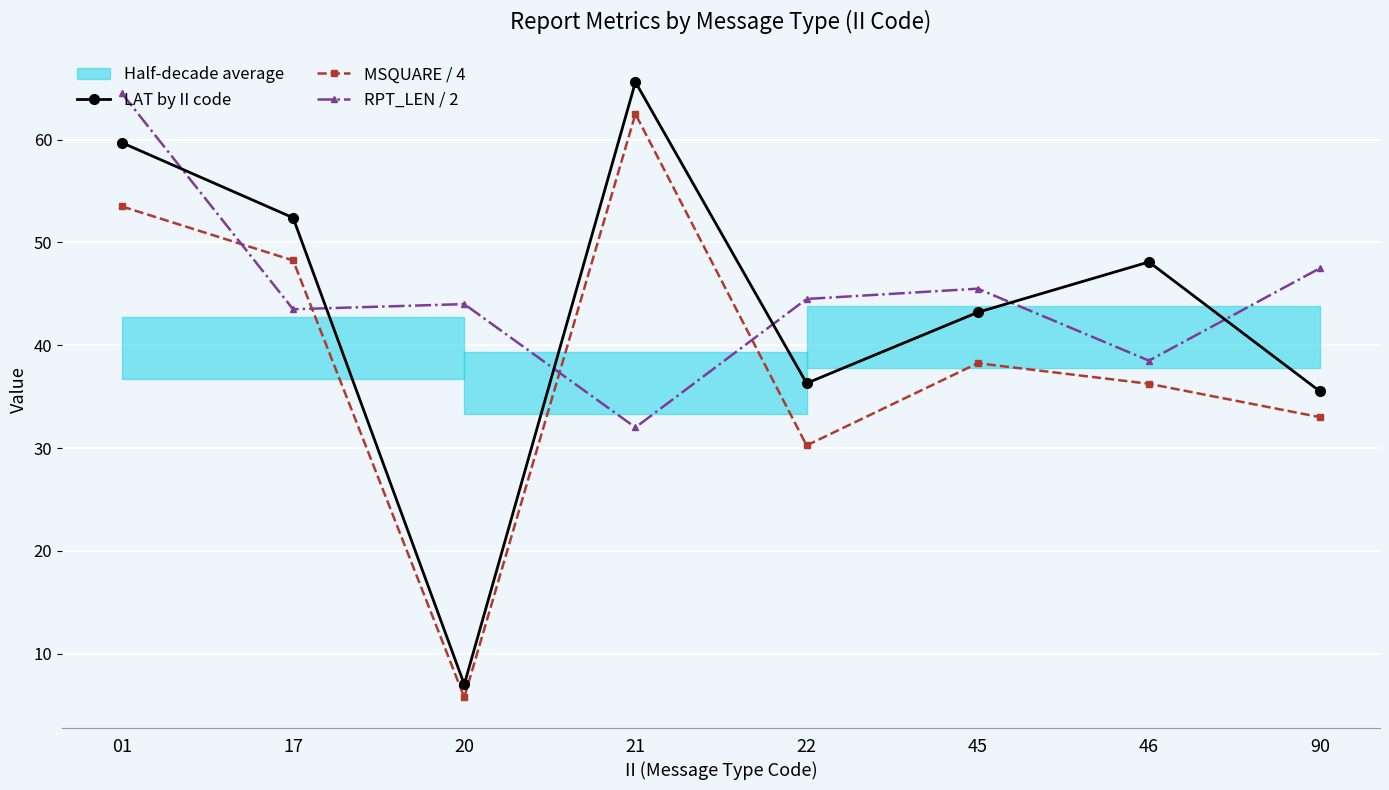

What is the value of the RPT_LEN / 2 point at the 1st from the left?

64.5